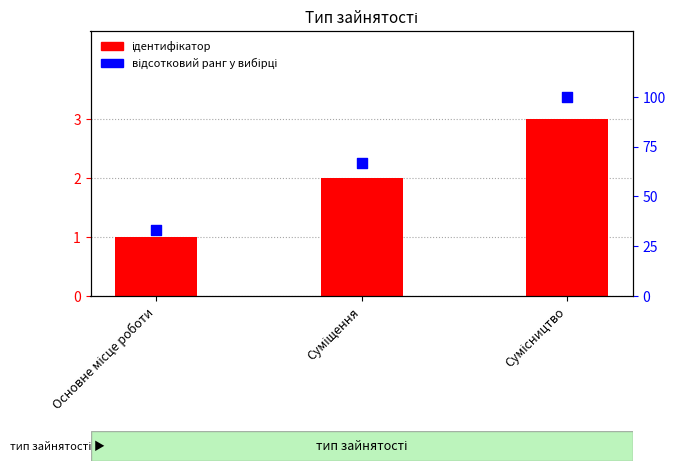

Is the value of ідентифікатор at Основне місце роботи greater than the value of відсотковий ранг у вибірці at Сумісництво?

No